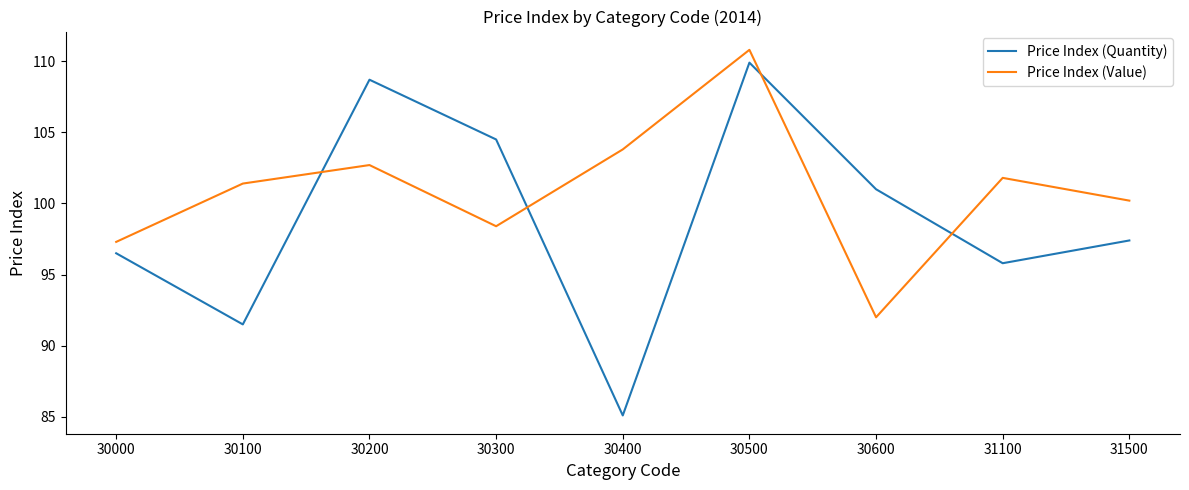

Is the value of Price Index (Value) at 30000 greater than the value of Price Index (Quantity) at 30500?

No